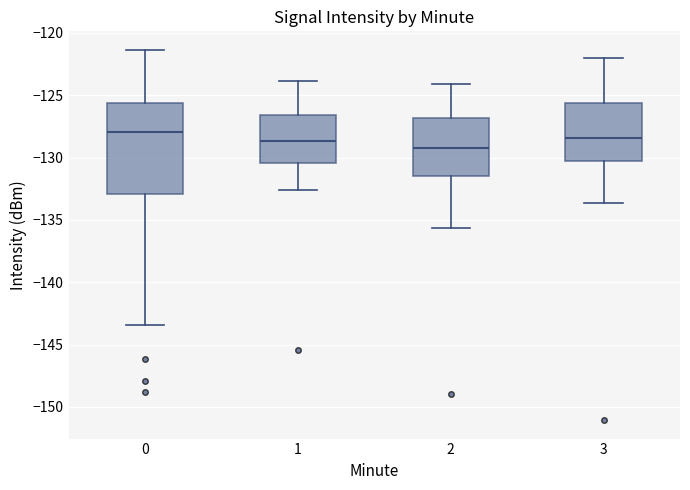

Where does the upper whisker of the box at x = 2 end on the y-axis? The values are not printed on the chart, so give them approximately, as read against the axis.

-124.0